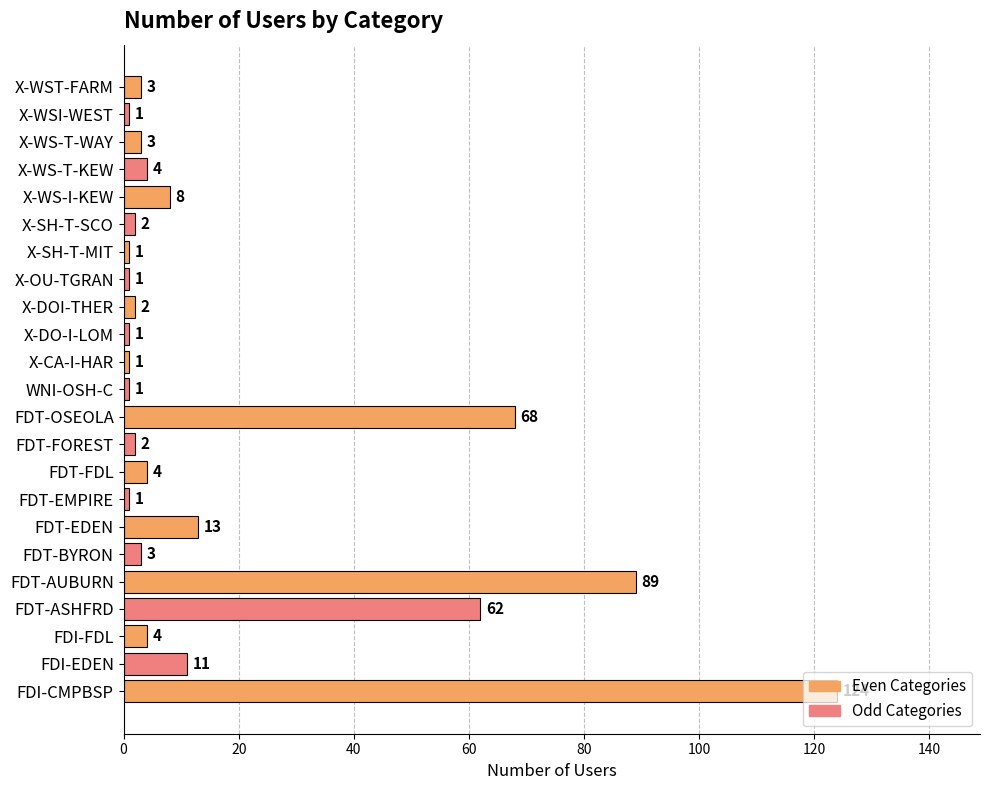

At which label is the value closest to 62?

FDT-ASHFRD